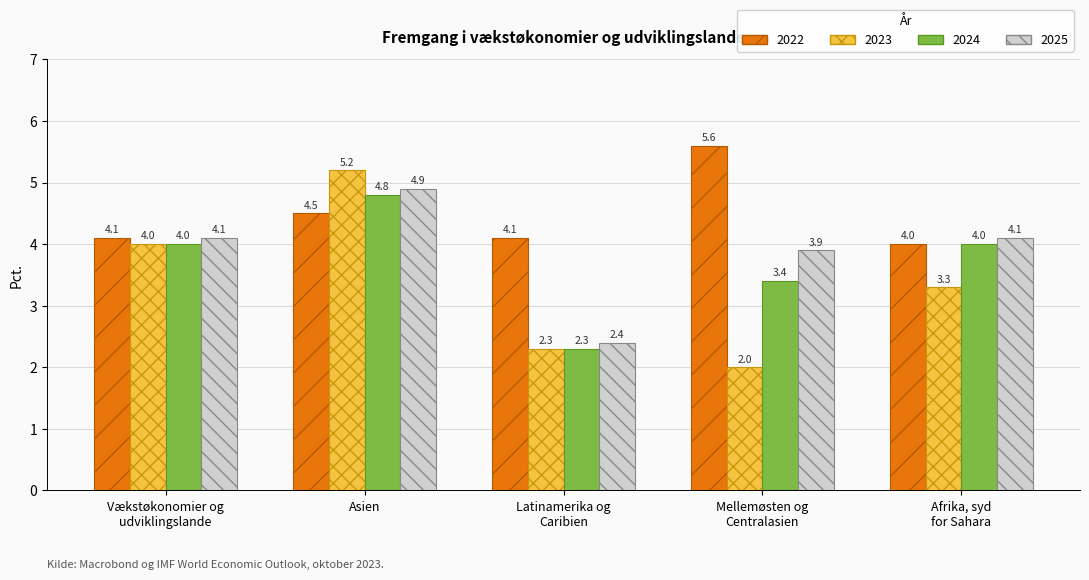

Rank the series by their maximum value, from highest to lowest.

2022, 2023, 2025, 2024